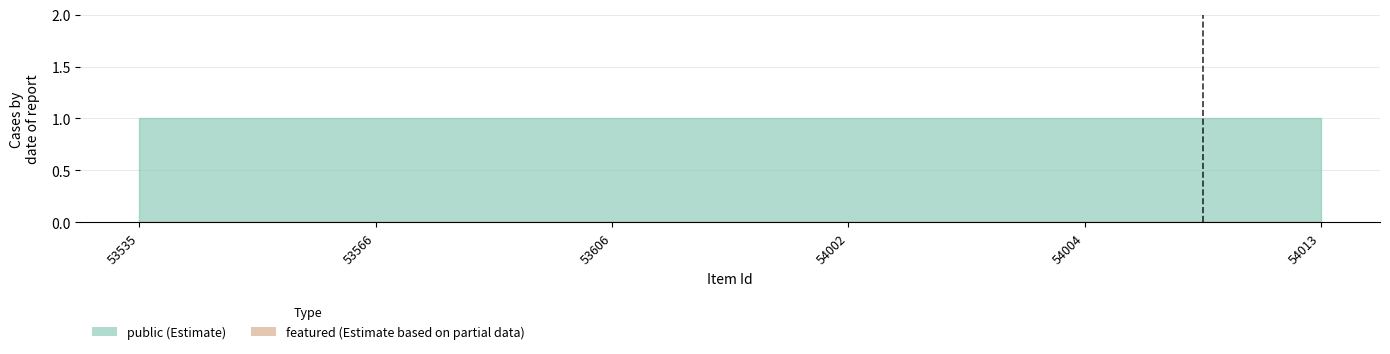

At which label does featured reach its minimum?

53535